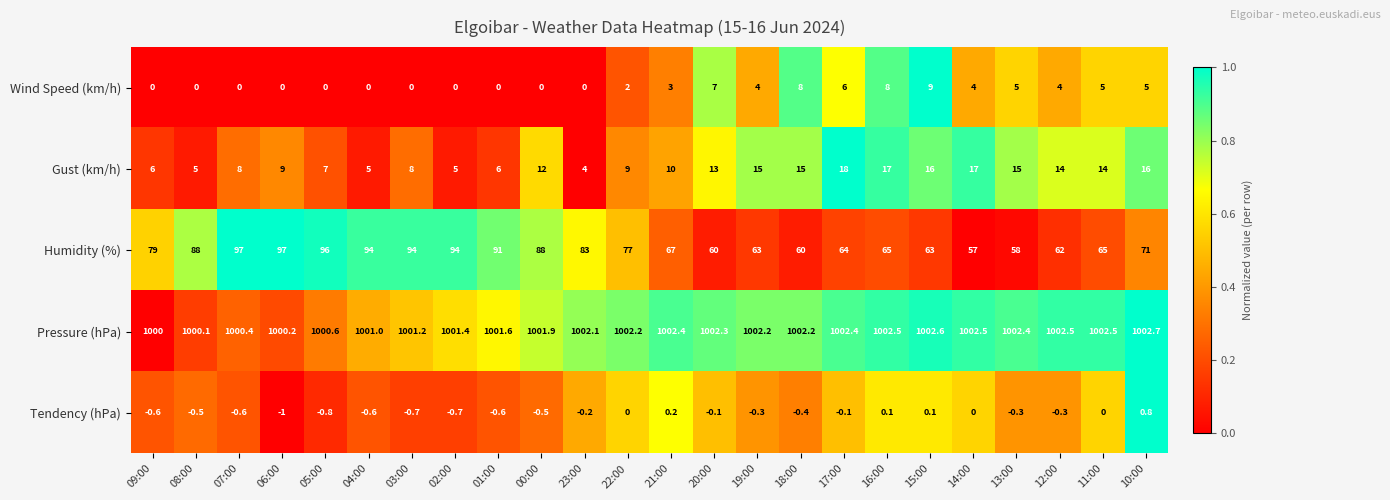

True or false: Pressure (hPa) has a value of 1002.7 at 10:00.

True